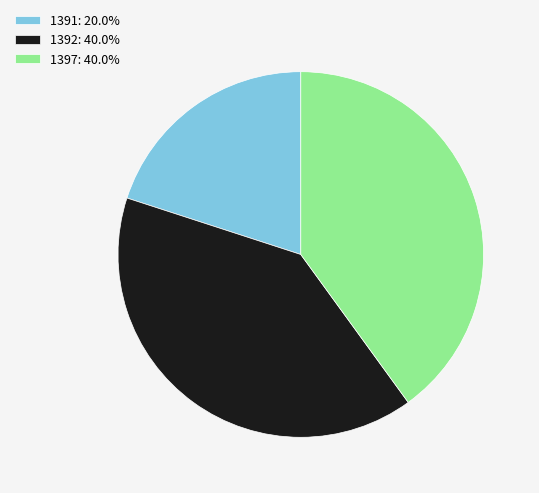

Do 1392 and 1397 together represent more than half of the pie?

Yes